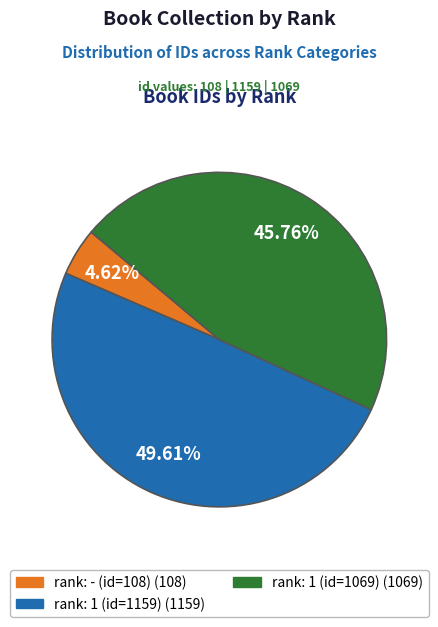

Is there any slice that represents more than half of the pie?

No